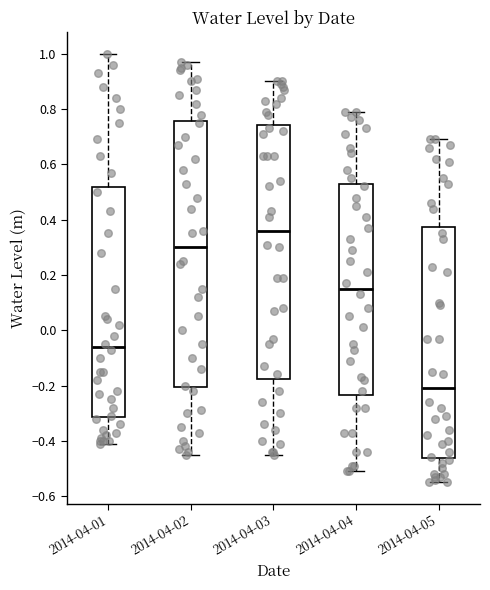

Which box has the highest median line?

2014-04-03